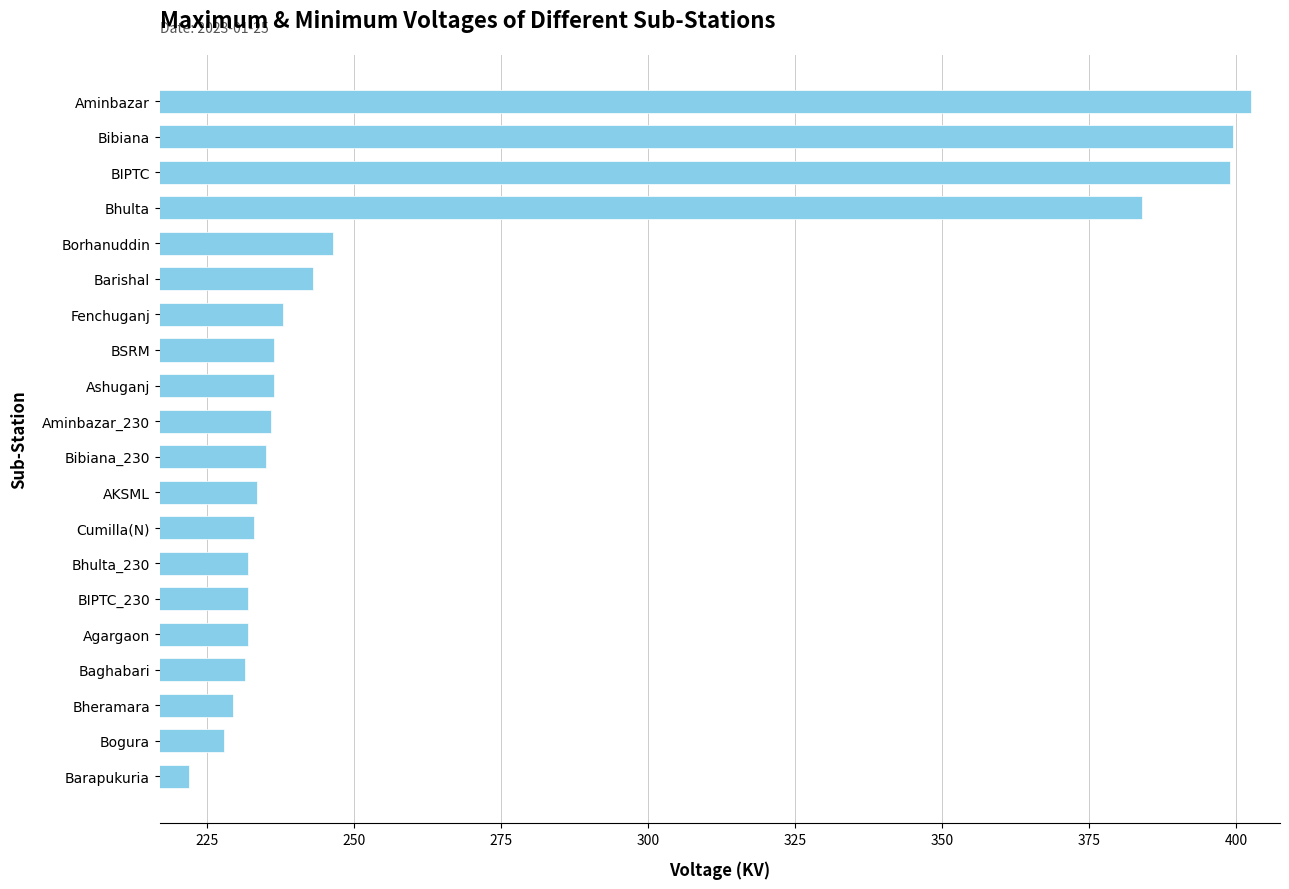

What is the difference between the second highest and second lowest values?

171.5